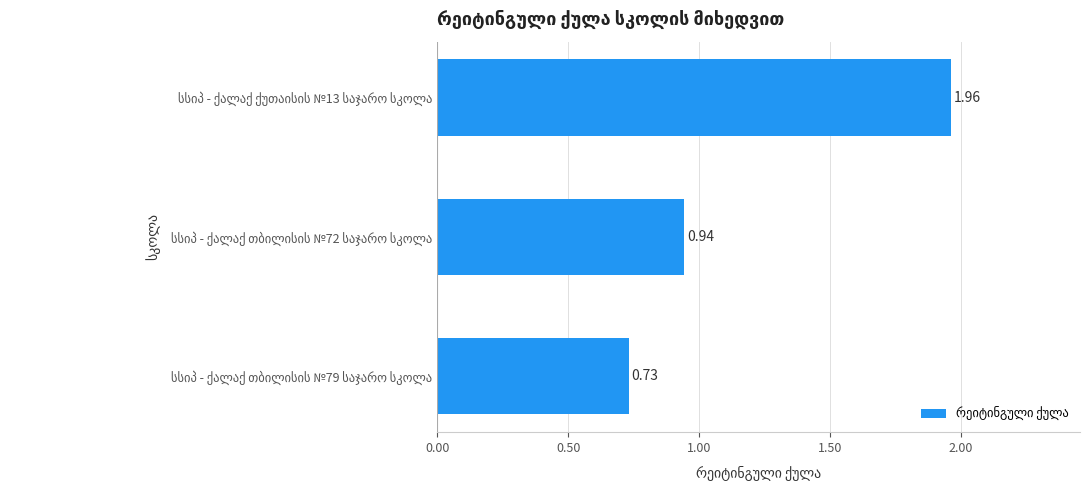

What is the average value?

1.2